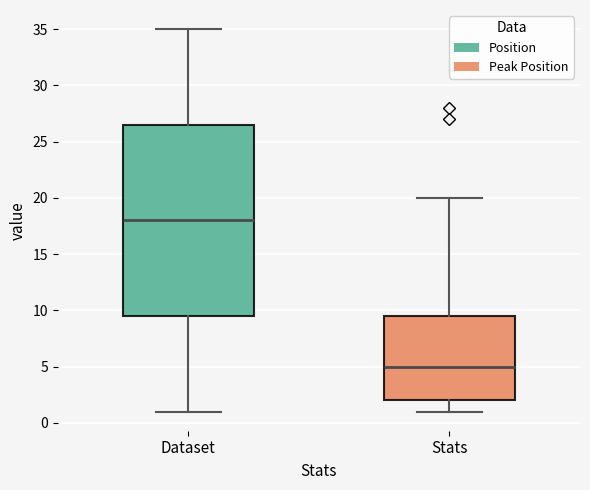

Which box has the highest median line?

Dataset